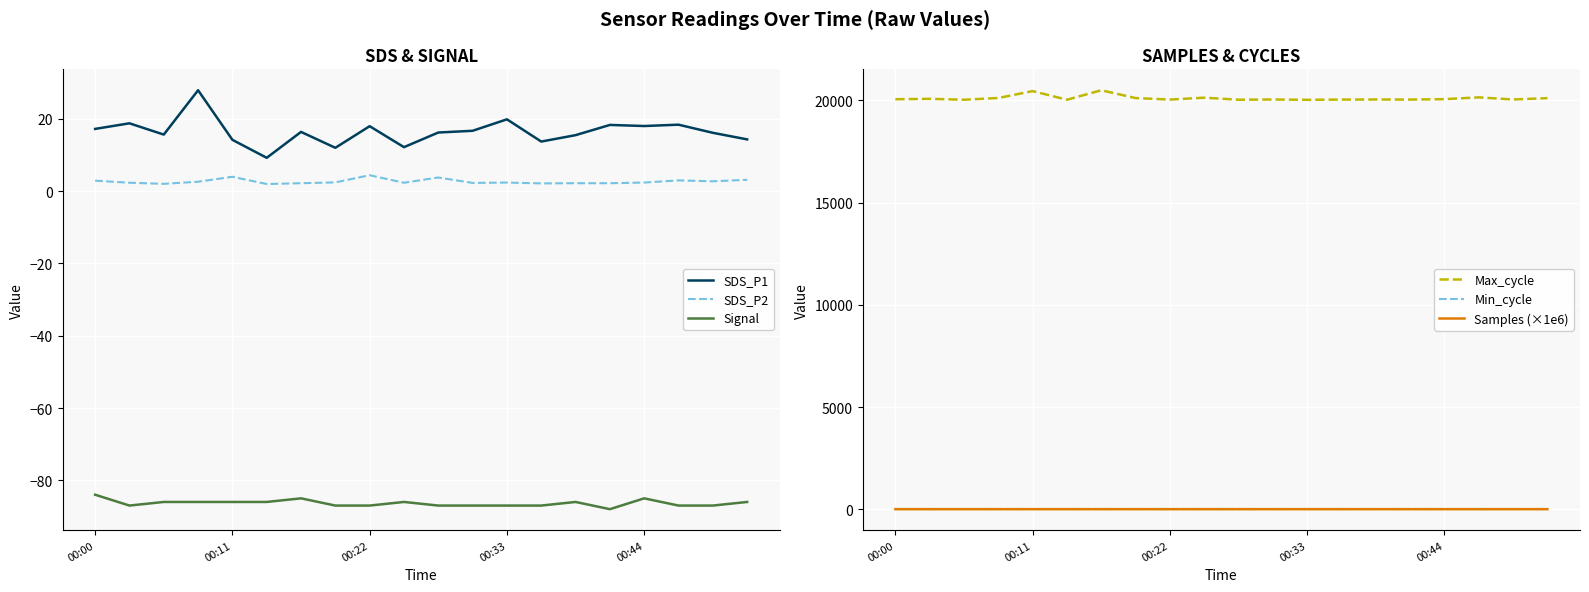

How many data points in SDS_P1 are above 16?

12